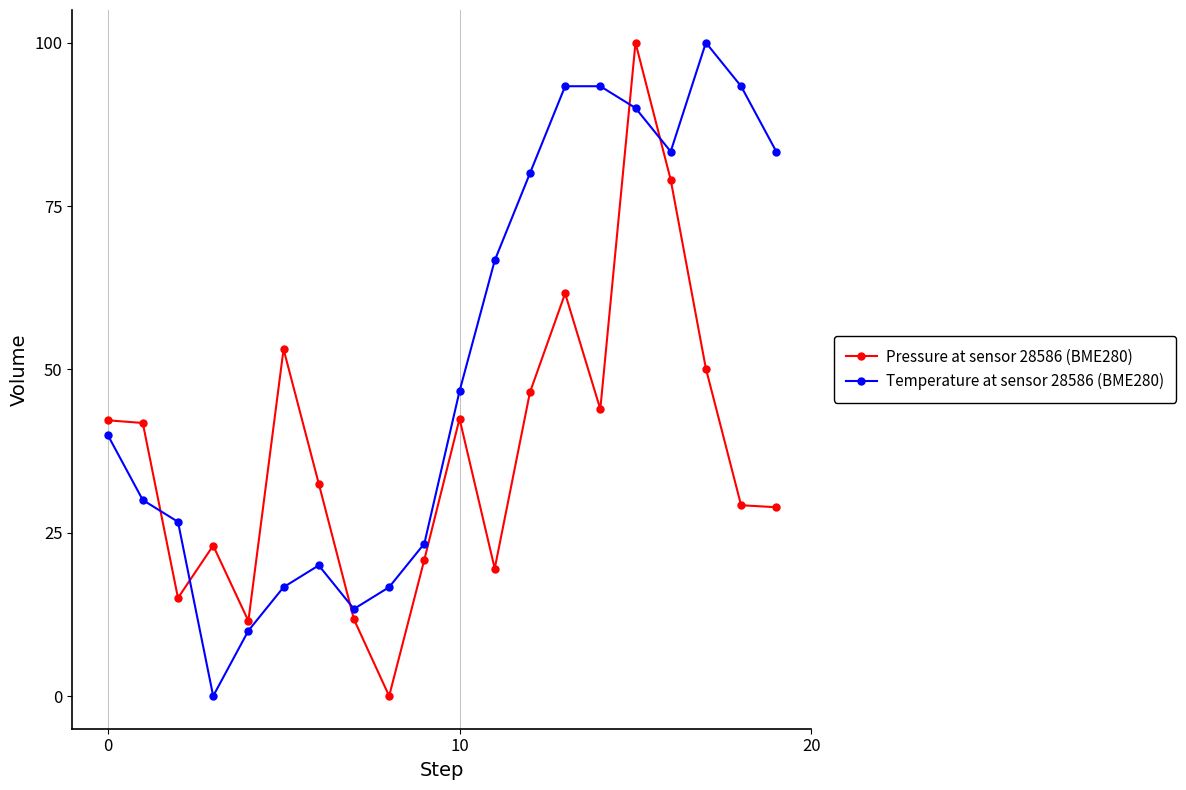

Which series has the largest total across all categories?

Temperature at sensor 28586 (BME280)